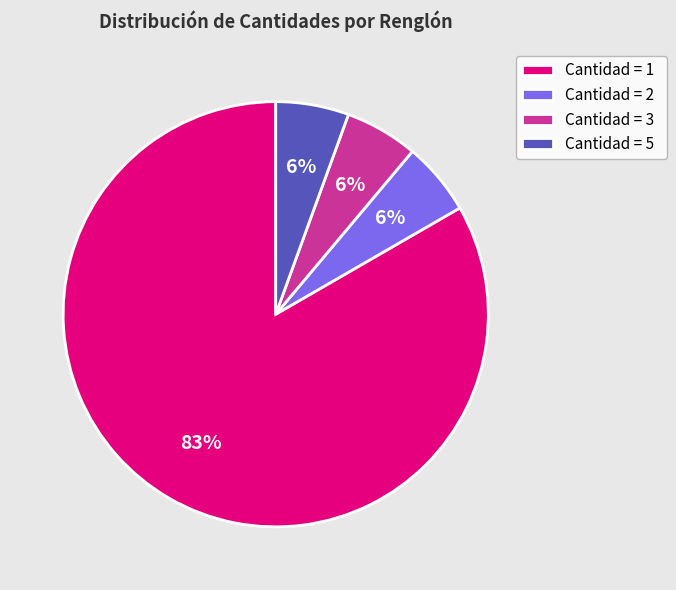

Is the sum of Cantidad = 2 and Cantidad = 5 greater than half?

No